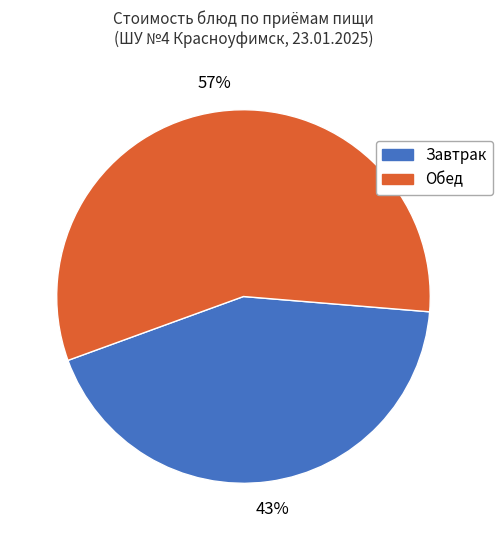

Is there any slice that represents more than half of the pie?

Yes